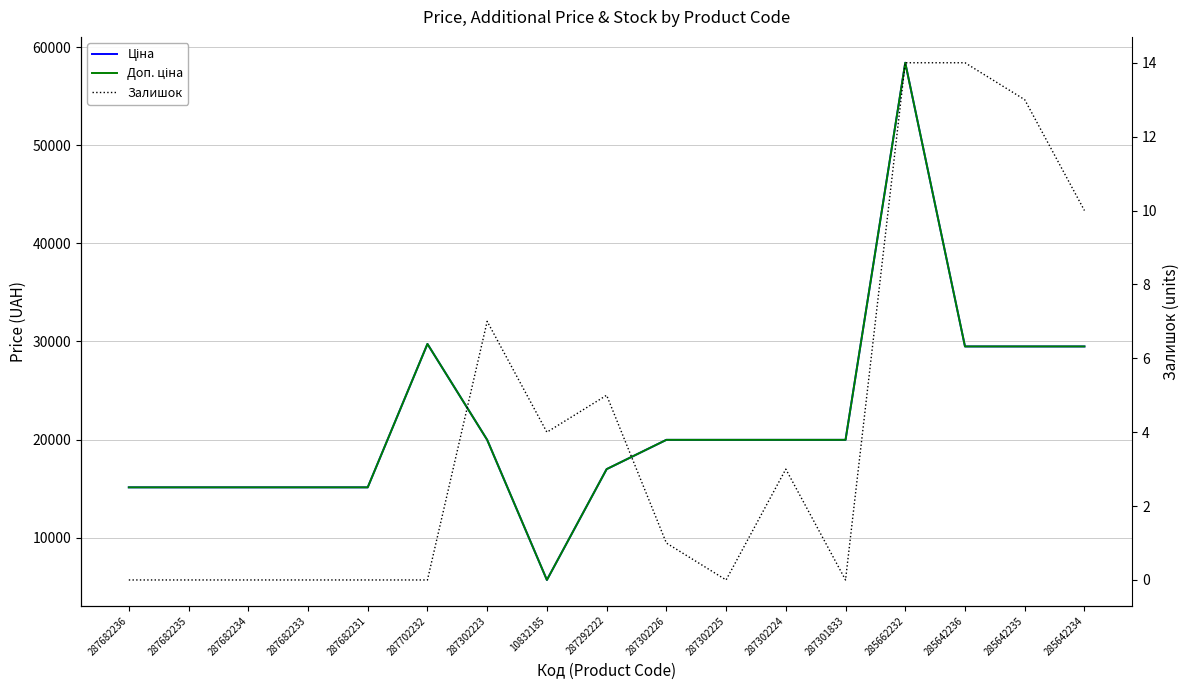

Reading right to left, extract all data points from this chart.

Ціна: 29491.5	29491.5	29491.5	58426.5	19964.2	19964.2	19964.2	19964.2	16976.3	5673.8	19964.2	29747.2	15120.0	15120.0	15120.0	15120.0	15120.0
Доп. ціна: 29491.5	29491.5	29491.5	58426.5	19964.2	19964.2	19964.2	19964.2	16976.3	5673.8	19964.2	29747.2	15120.0	15120.0	15120.0	15120.0	15120.0
Залишок: 10.0	13.0	14.0	14.0	0.0	3.0	0.0	1.0	5.0	4.0	7.0	0.0	0.0	0.0	0.0	0.0	0.0